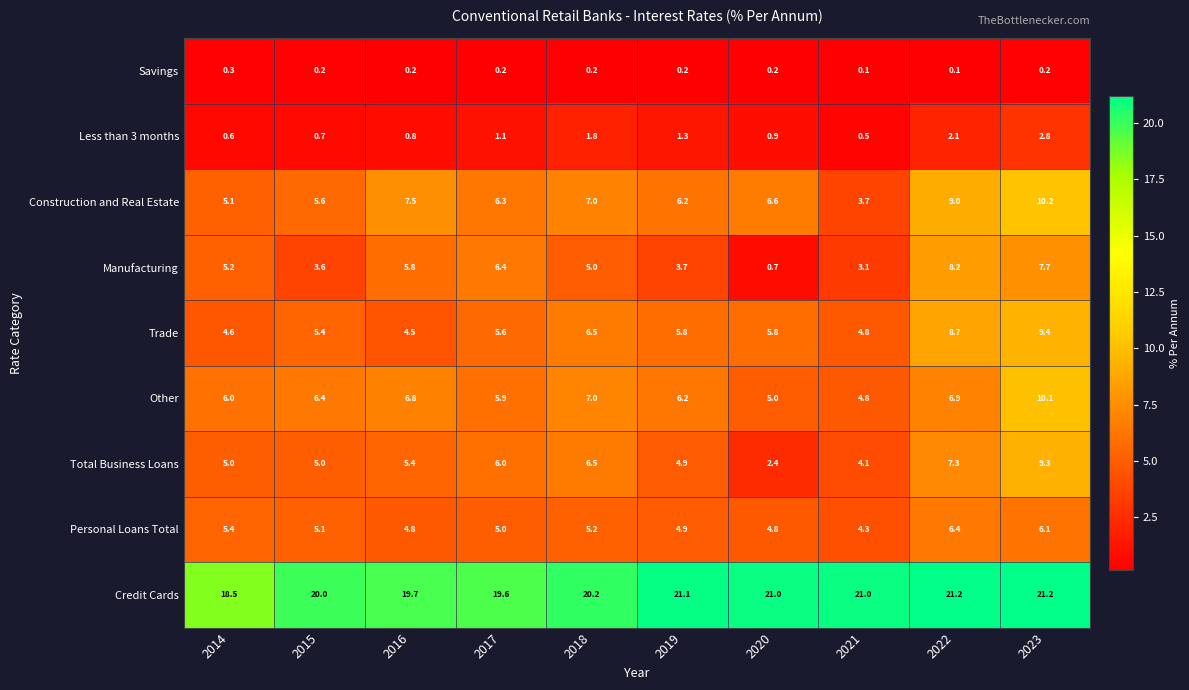

Which series has the largest range (max minus min)?

Manufacturing